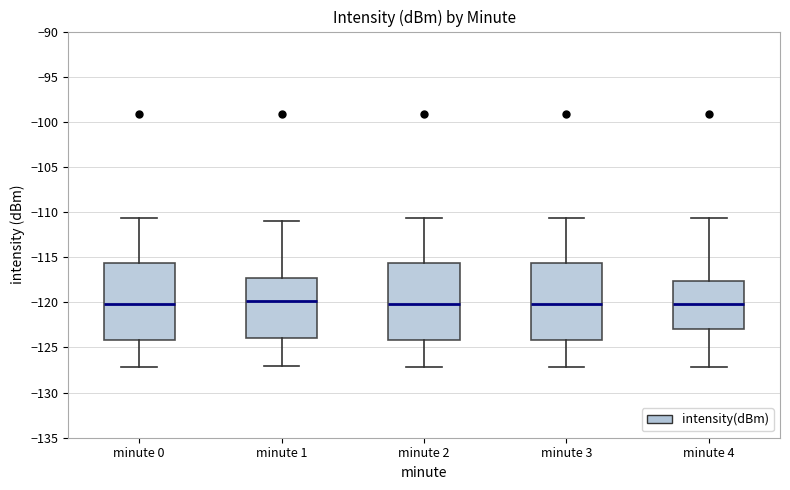

Reading left to right, read every box against the y-axis: the position of its median line, the range the box covers, and the ends of its whiskers. The values are not printed on the chart, so give them approximately, as read against the axis.

minute 0: median -120.0, box -124.0 to -115.5, whiskers -127.0 to -110.5
minute 1: median -120.0, box -124.0 to -117.5, whiskers -127.0 to -111.0
minute 2: median -120.0, box -124.0 to -115.5, whiskers -127.0 to -110.5
minute 3: median -120.0, box -124.0 to -115.5, whiskers -127.0 to -110.5
minute 4: median -120.0, box -123.0 to -117.5, whiskers -127.0 to -110.5